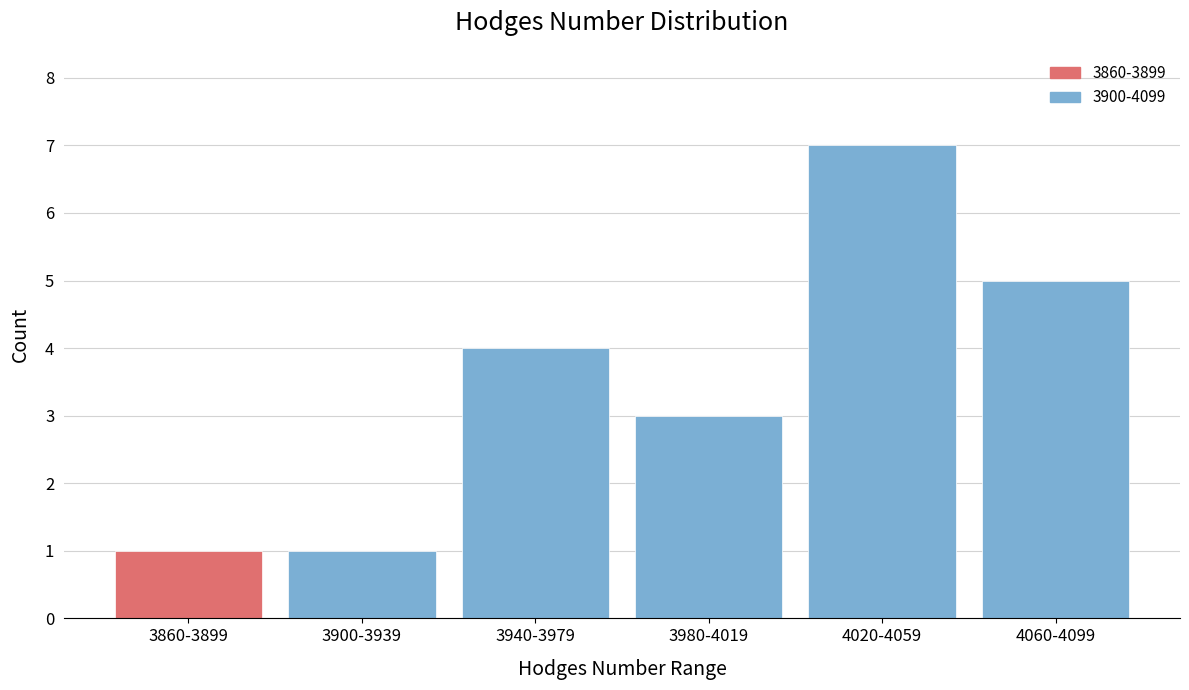

Reading left to right, extract all data points from this chart.

1	1	4	3	7	5